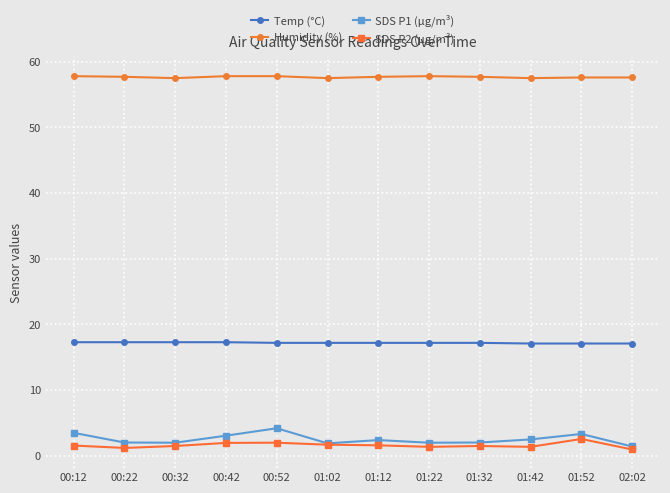

What is the difference between the second highest and second lowest values in the Temp (°C) series?

0.2